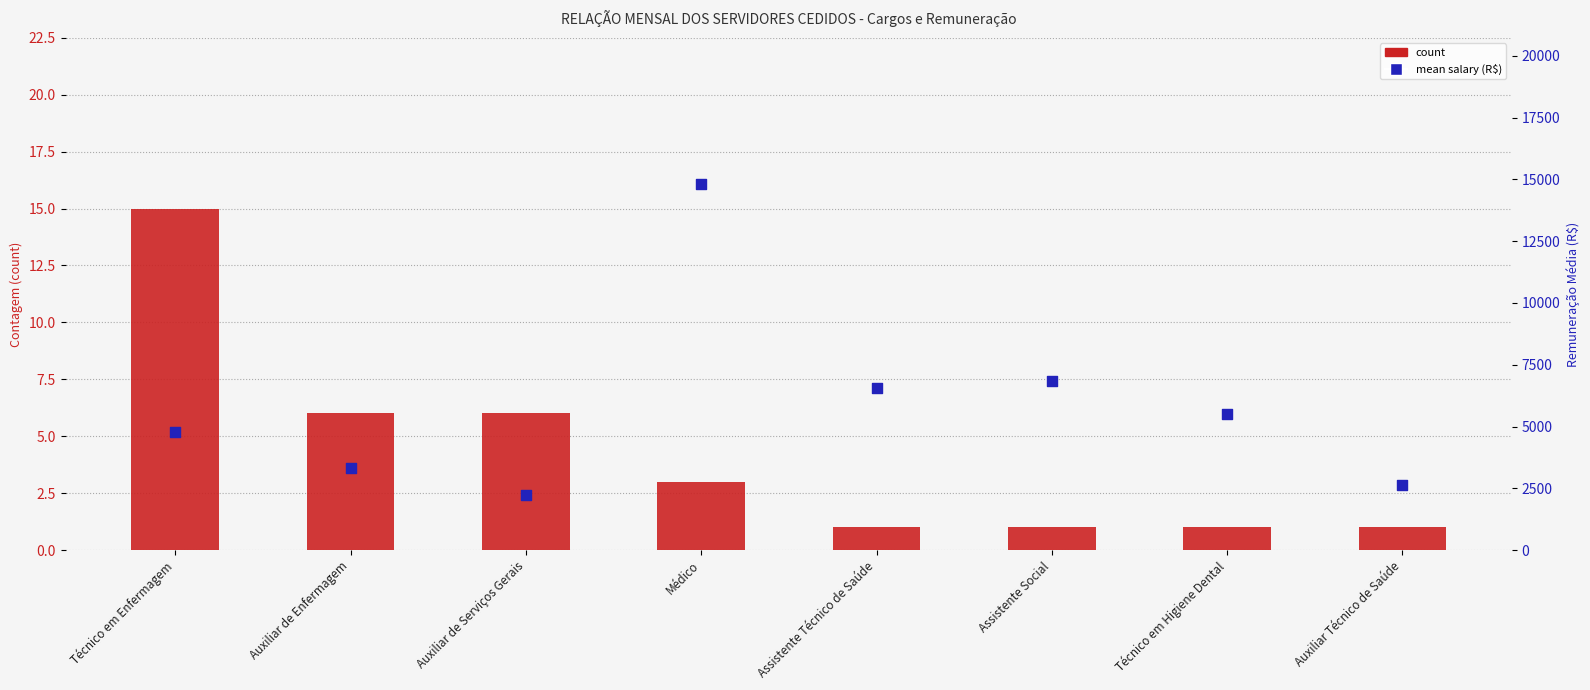

Which series has the largest total across all categories?

mean salary (R$)